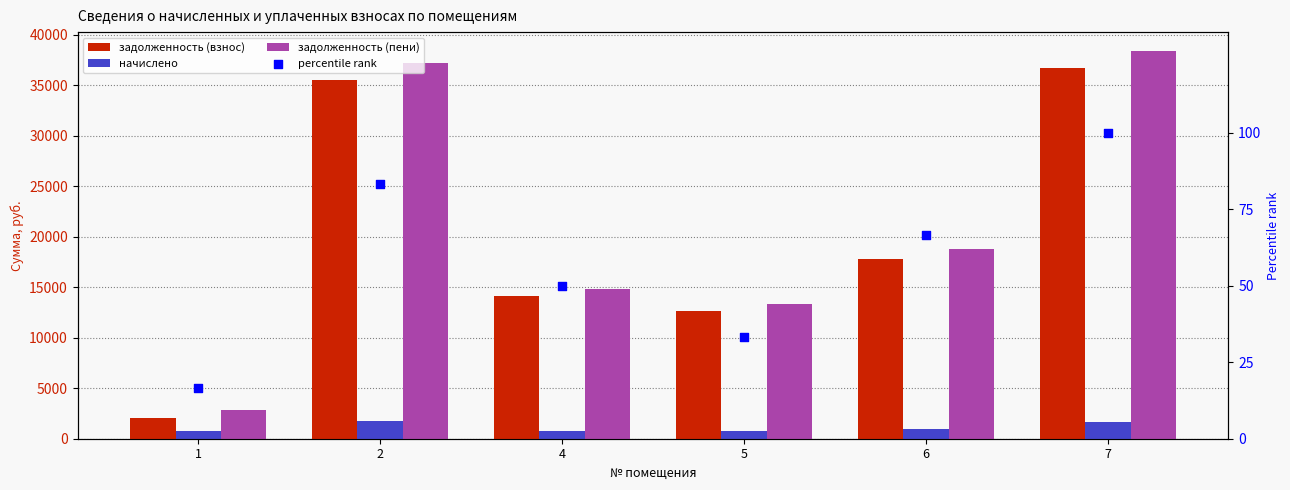

At which category is the sum across all series the highest?

7